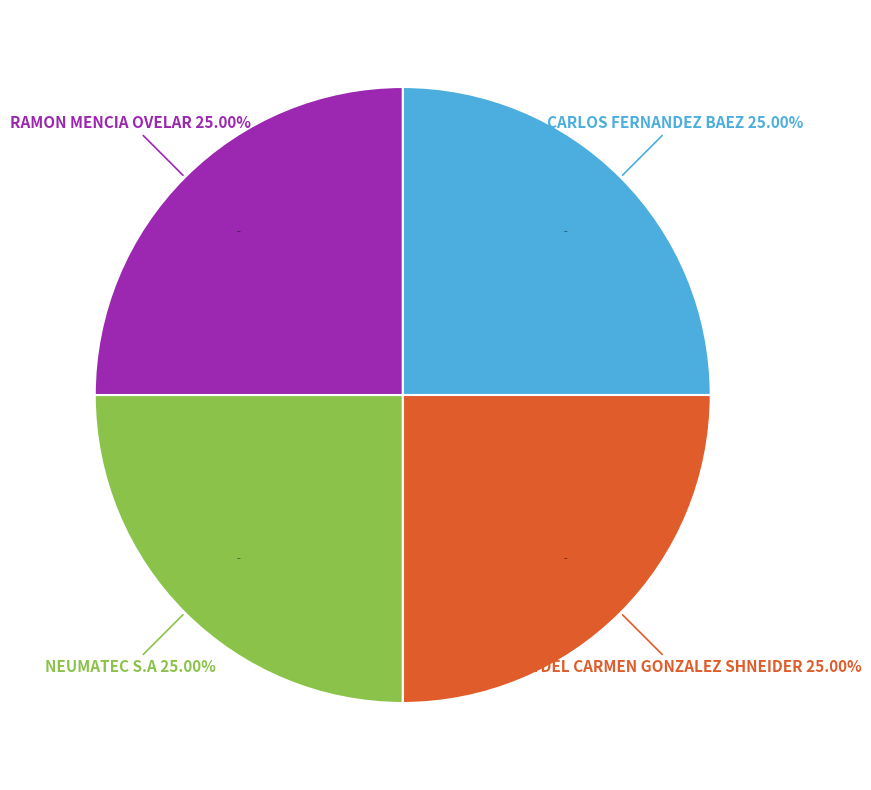

Count the number of slices in the pie.

5